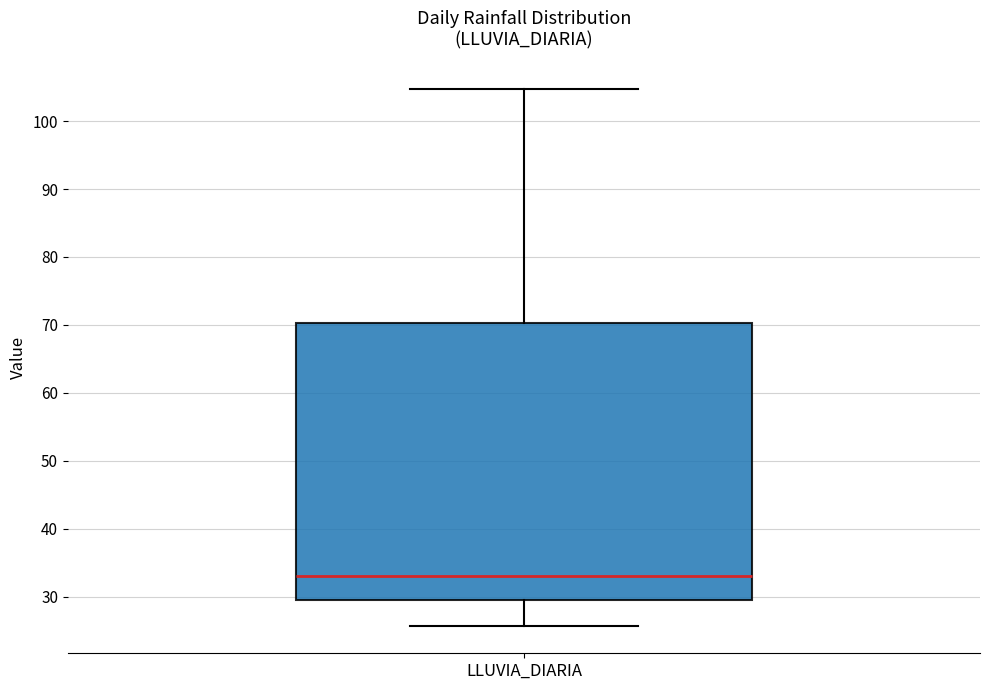

Where does the upper whisker of the box for LLUVIA_DIARIA end on the y-axis? The values are not printed on the chart, so give them approximately, as read against the axis.

105